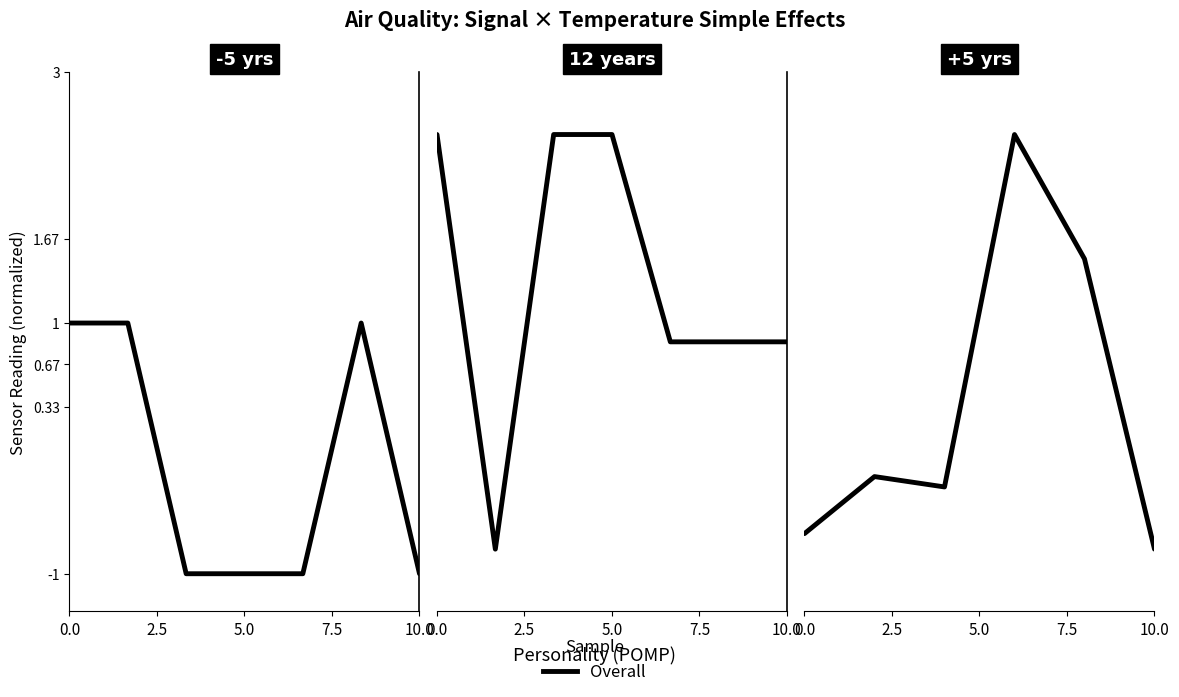

How many points are lower than both their immediate neighbors (excluding endpoints)?

1